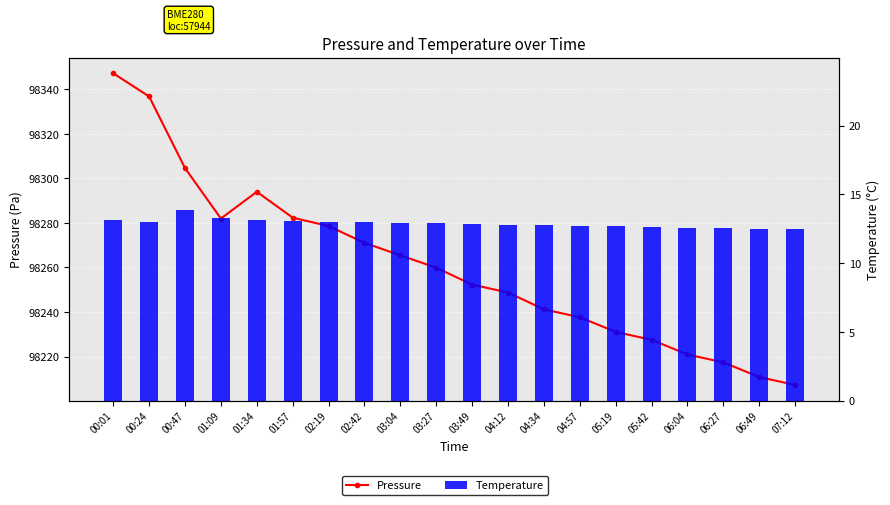

What is the label of the 14th bar from the right?

02:19